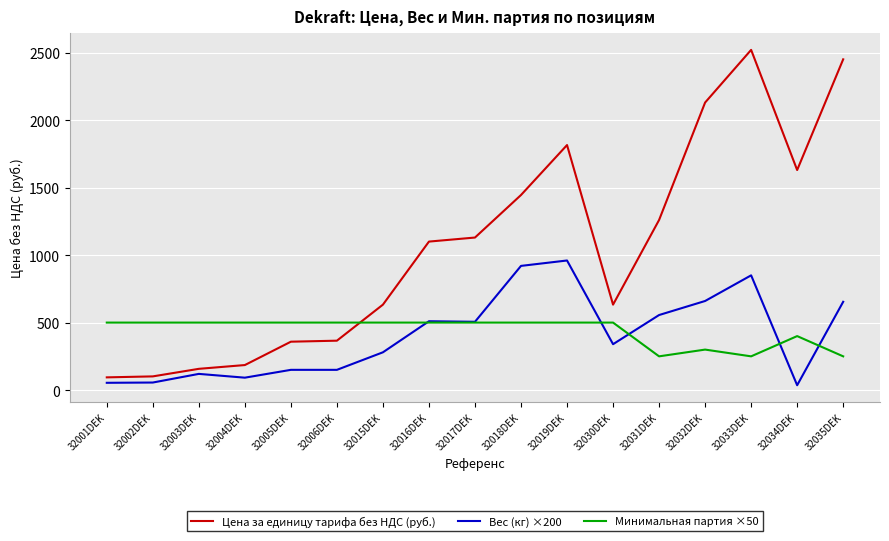

What is the difference between the second highest and minimum values in the Цена за единицу тарифа без НДС (руб.) series?

2355.7